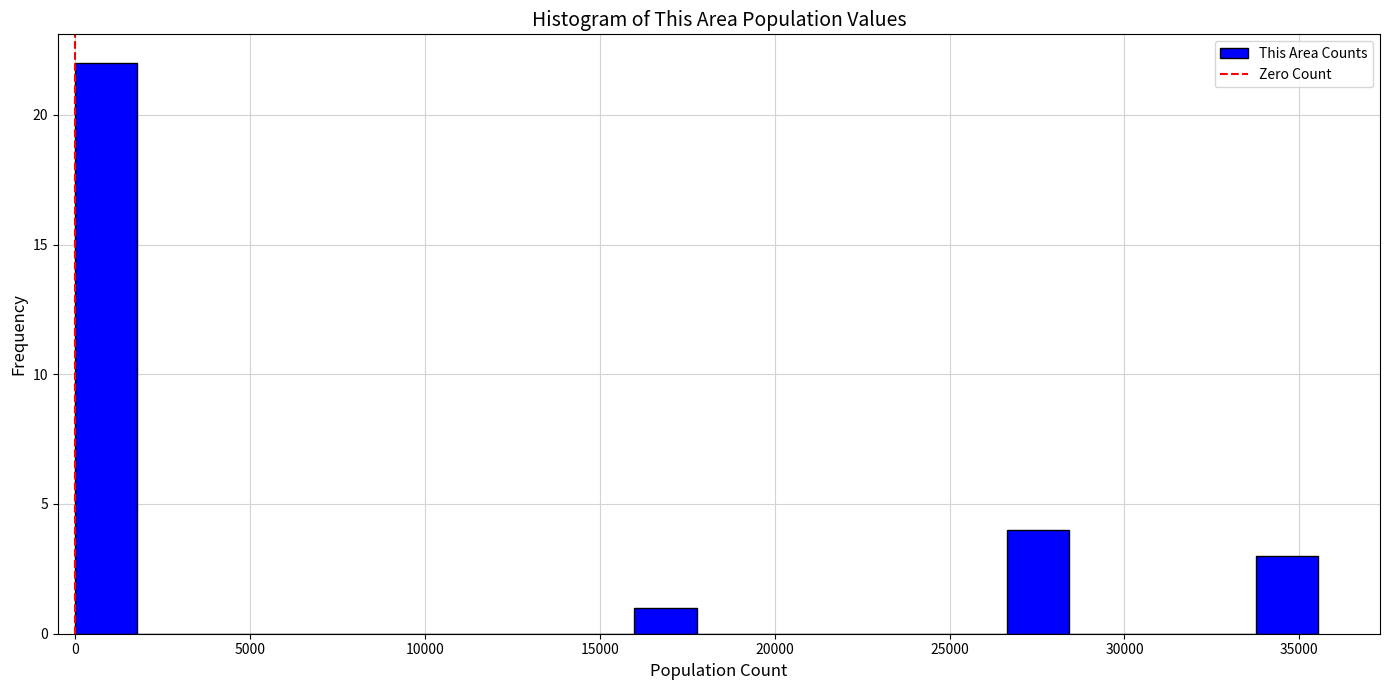

Around what value on the x-axis is the tallest bar? Give the approximate position of its centre, as read against the axis.

1000